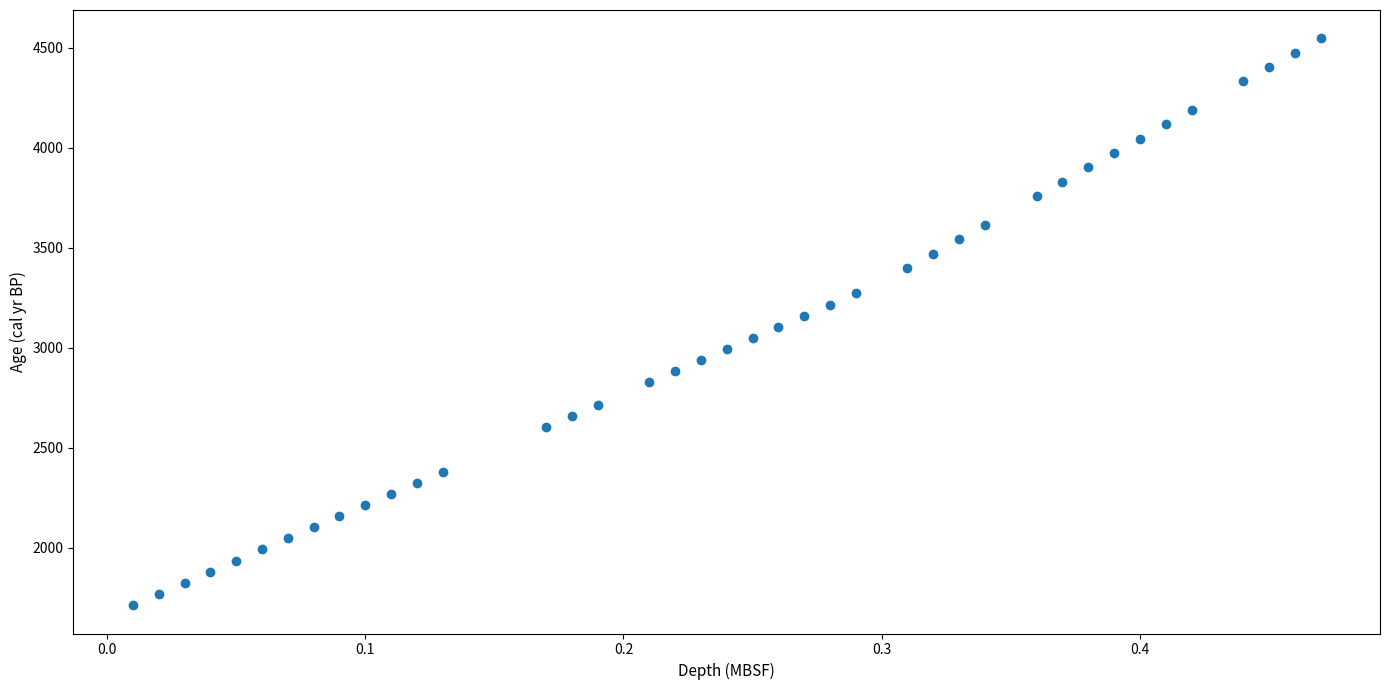

What is the range of X values (max minus min)?

0.5